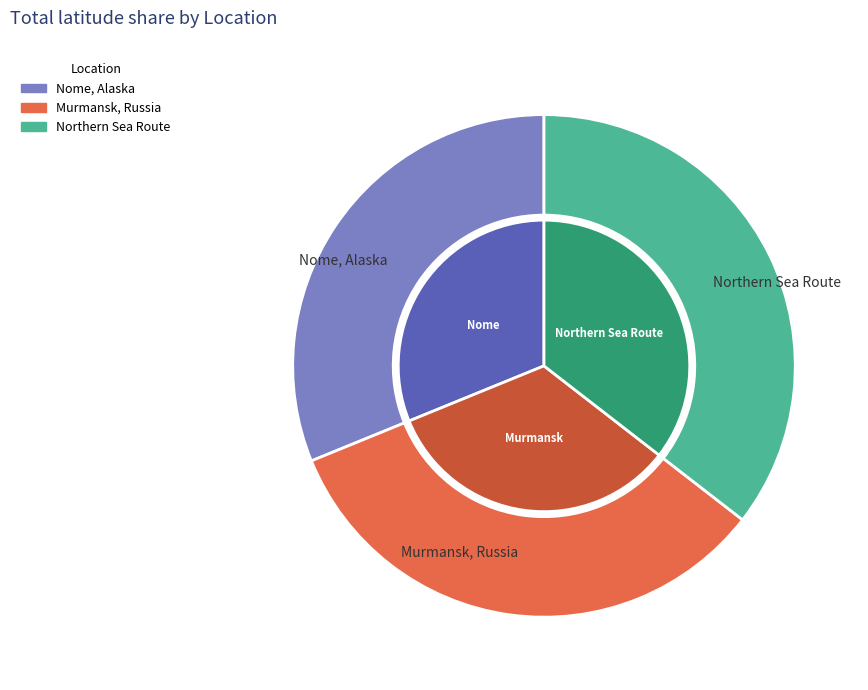

What is the ratio of the value at Northern Sea Route to the value at Murmansk, Russia?

1.1